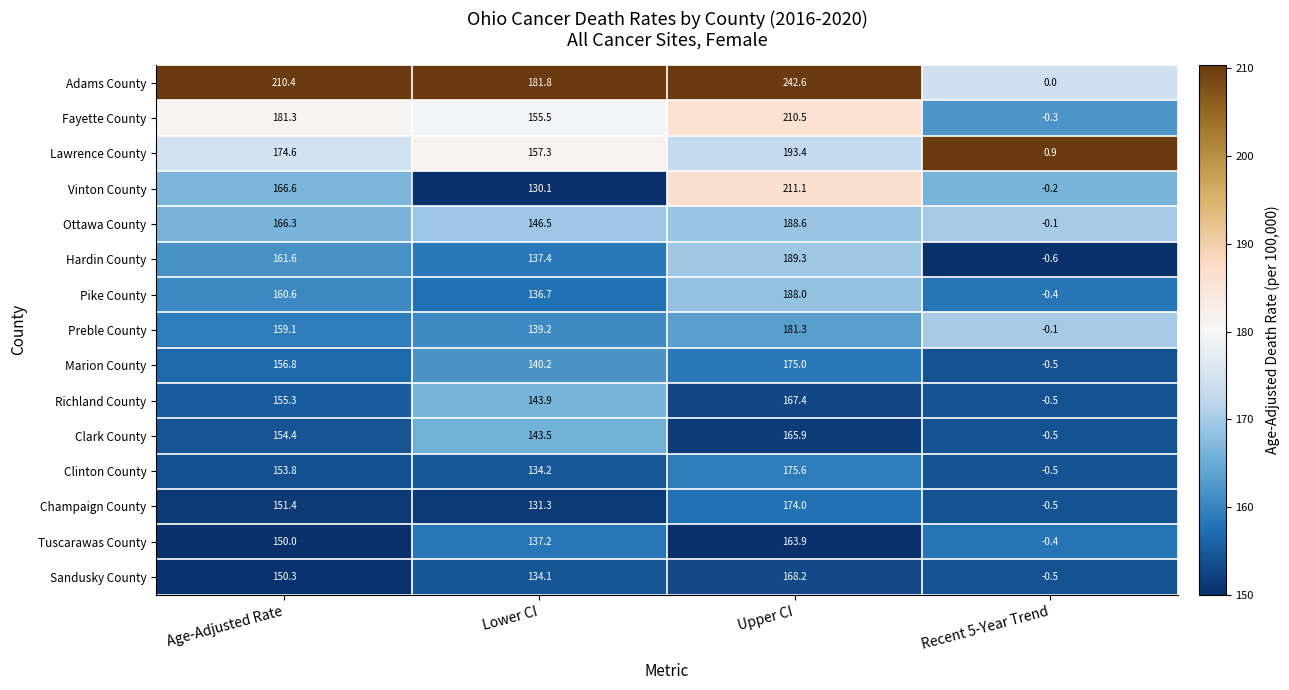

Where is Adams County nearest to the value 121?

Lower CI